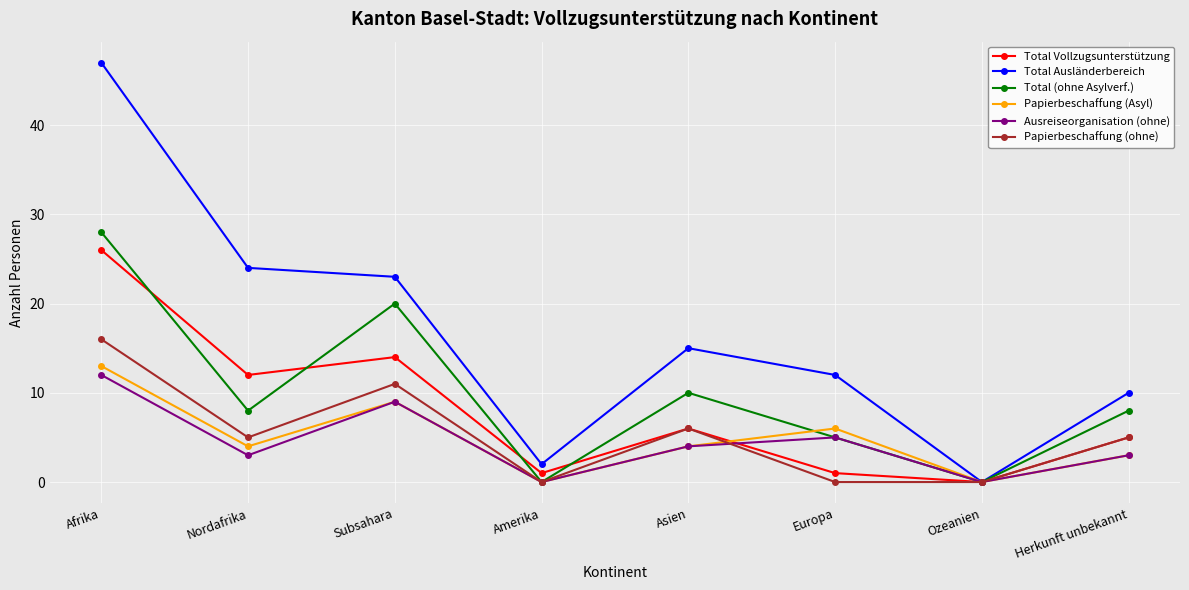

At which category does Total (ohne Asylverf.) reach its first local valley?

Nordafrika